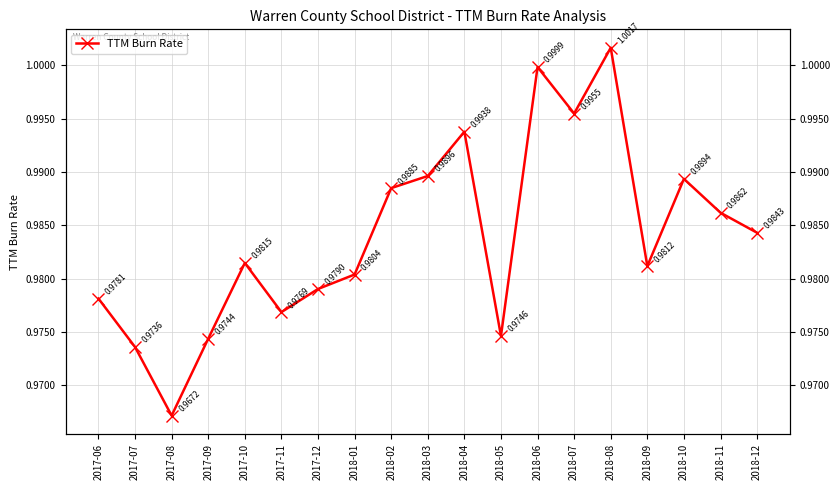

What is the label of the 9th point from the right?

2018-04